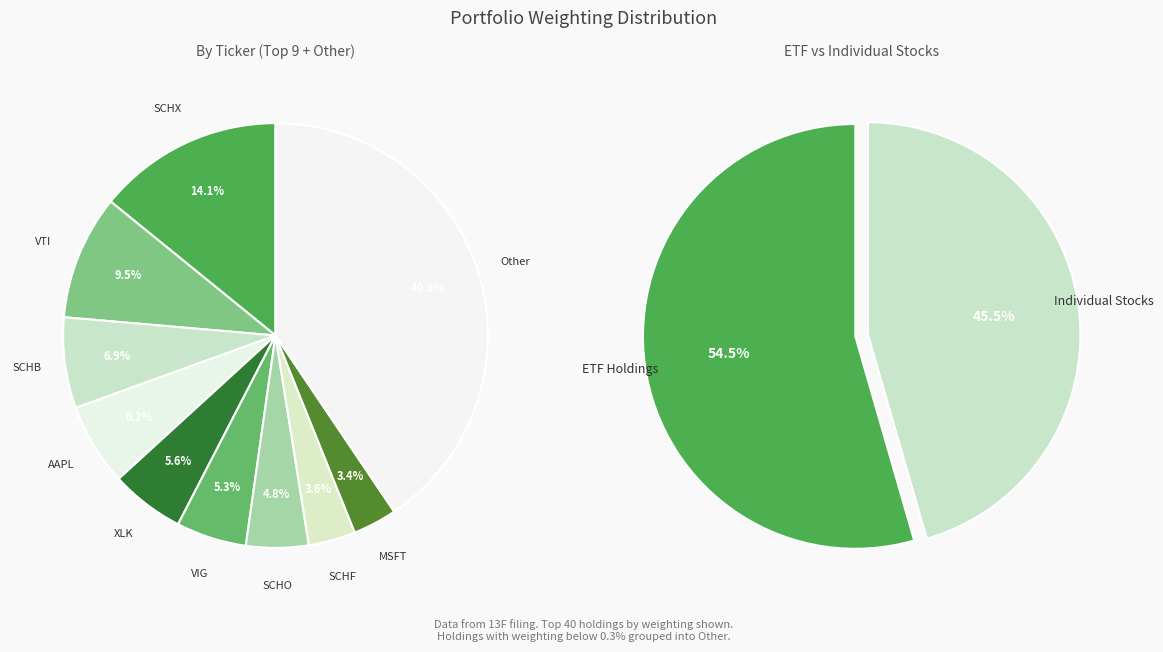

Is the sum of PYPL and VIG greater than half?

No